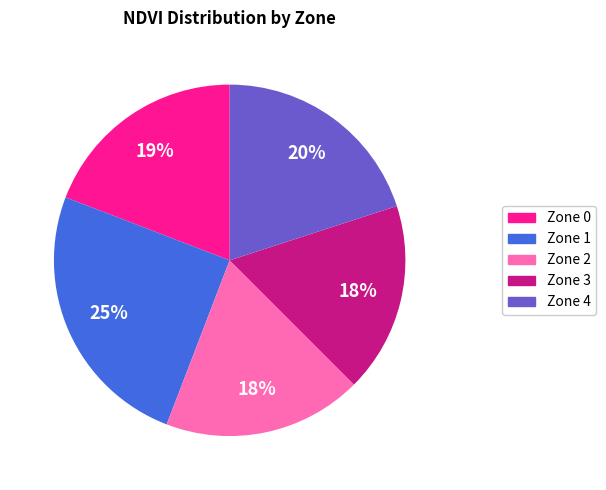

Does any single category account for the majority?

No